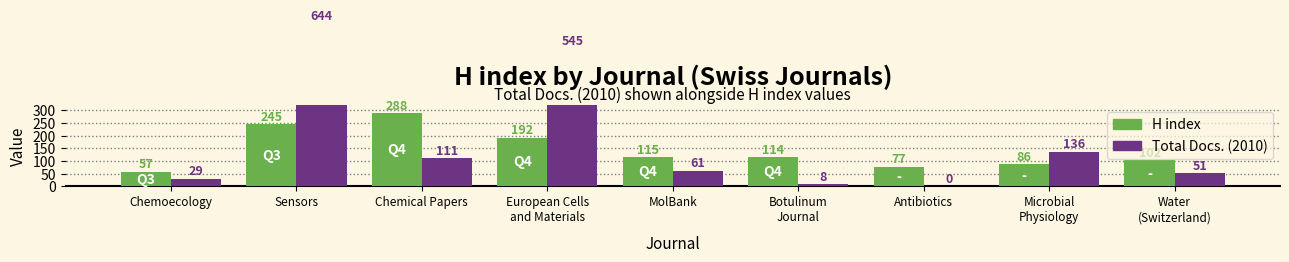

What is the difference between the H index values at Chemical Papers and European Cells
and Materials?

96